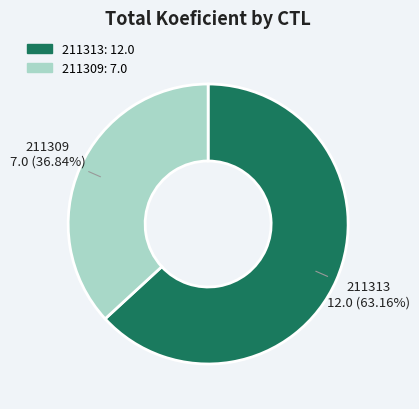

How many segments does this pie chart have?

2